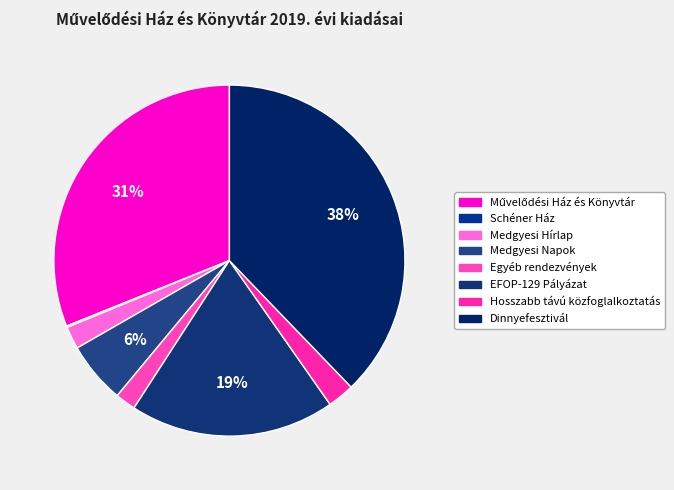

To the nearest percent, what is the difference between the Hosszabb távú közfoglalkoztatás and Medgyesi Napok slice percentages?

3%